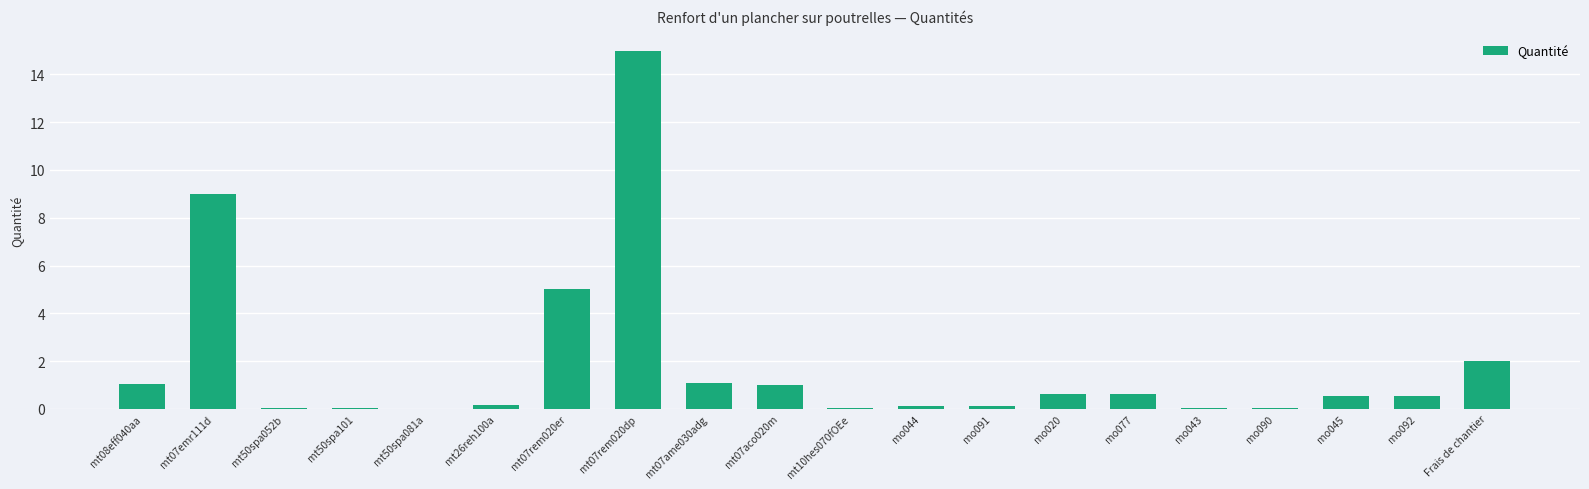

What is the change in value from mt07emr111d to mt07aco020m?

-8.0